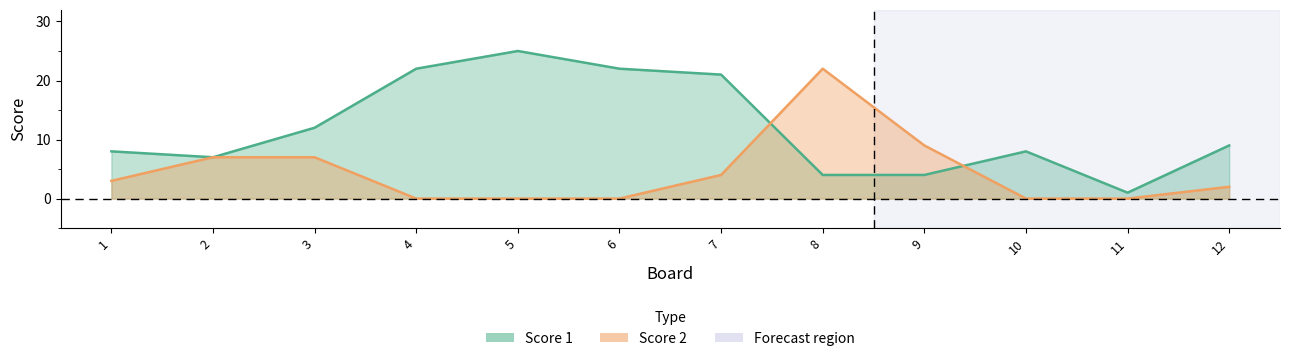

At which label does Score 1 reach its minimum?

11